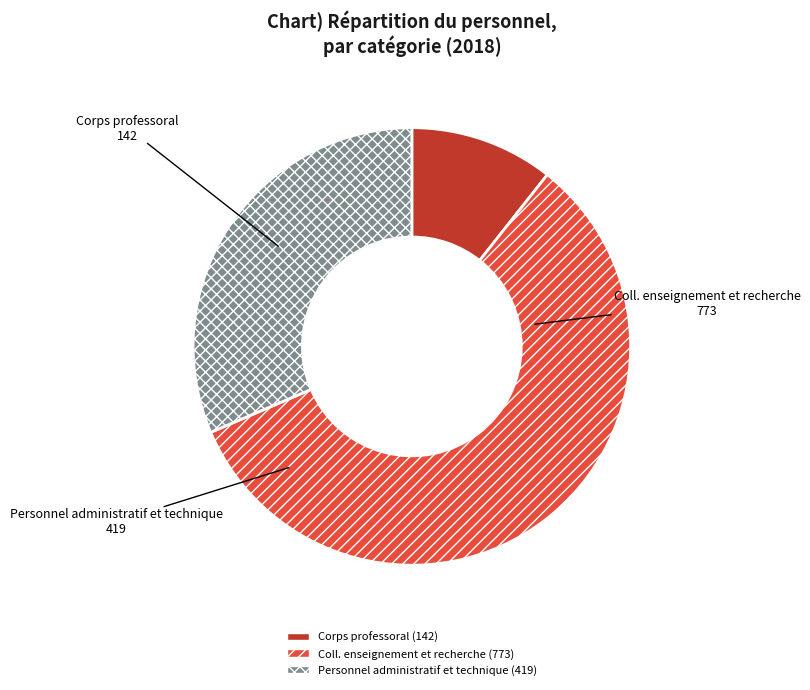

Between Personnel administratif et technique and Coll. enseignement et recherche, which is larger?

Coll. enseignement et recherche